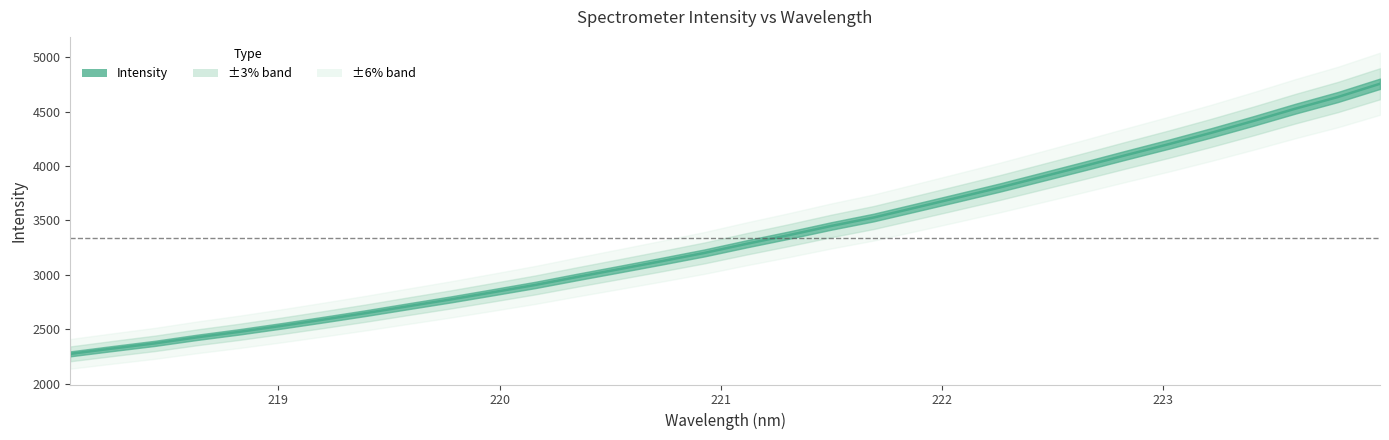

What is the change in value from 218.442 to 223.408?

+2042.6